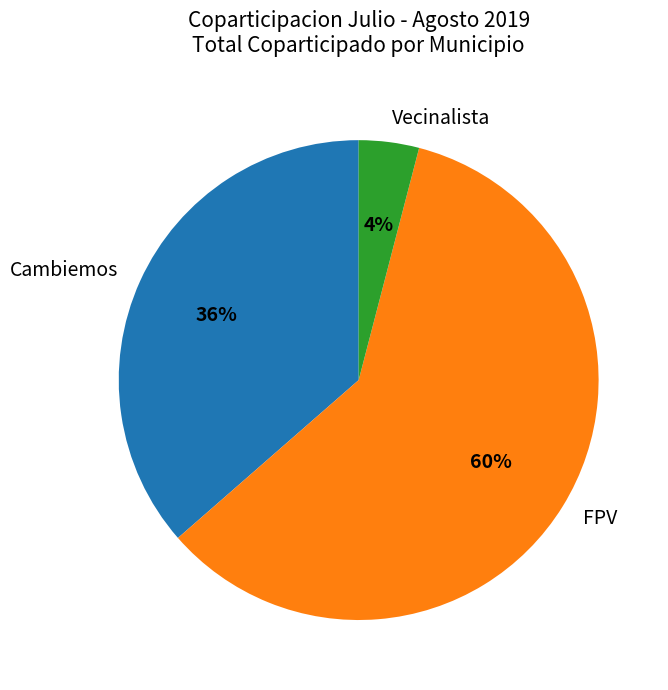

Is FPV the majority of the pie?

Yes